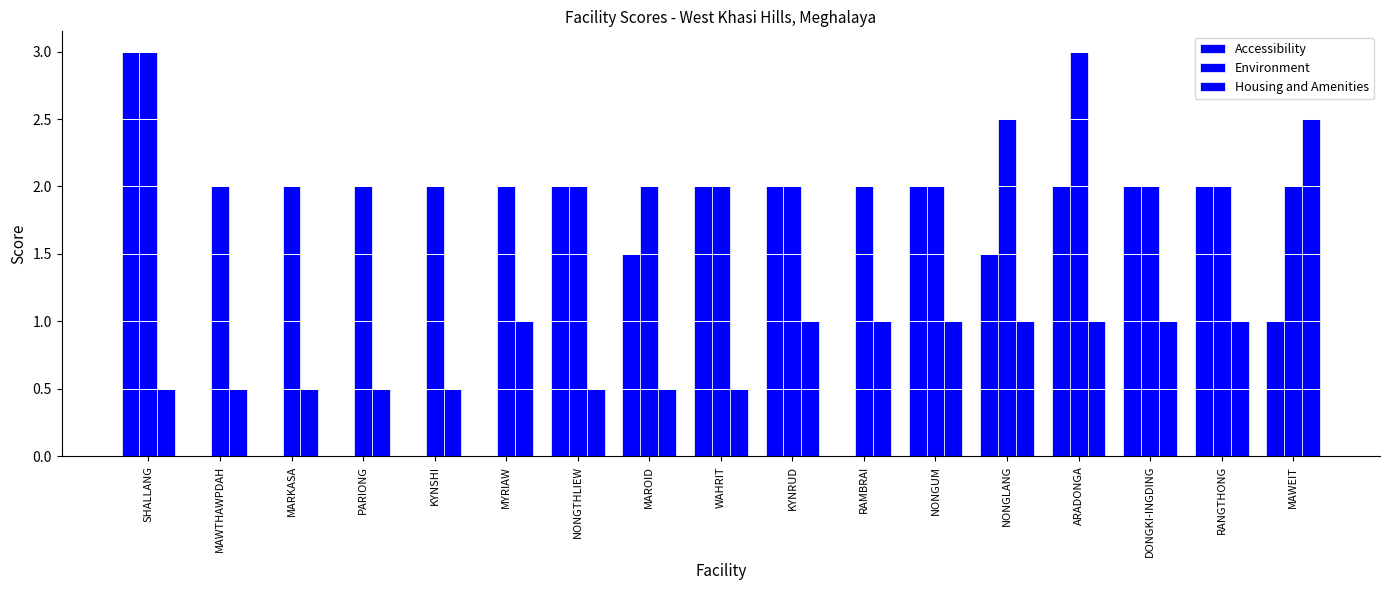

Are the bars grouped side by side (vs. stacked)?

Yes